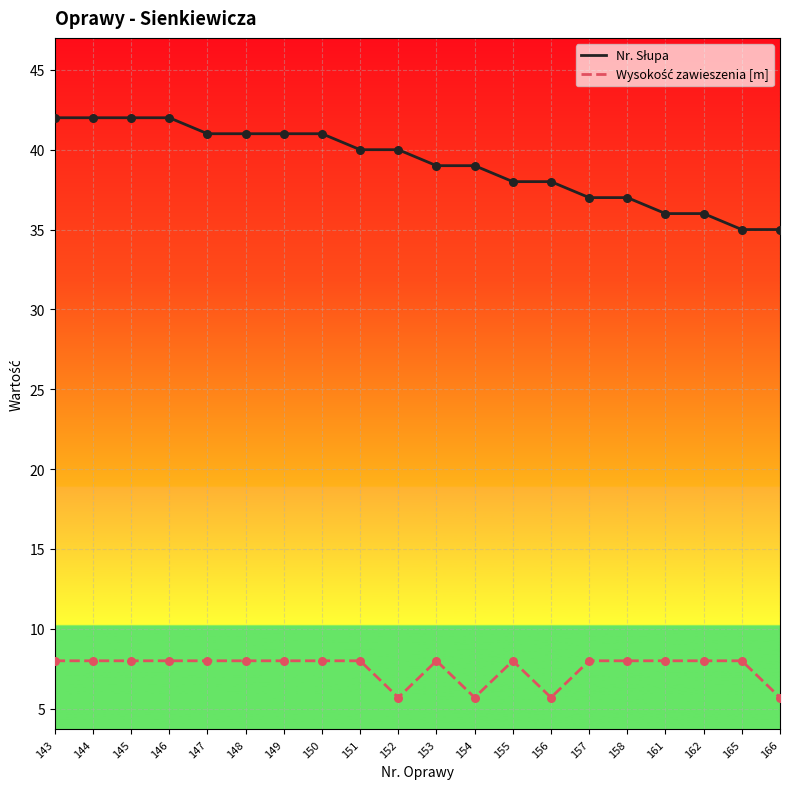

What is the spread (max minus min) of values at 149?

33.0